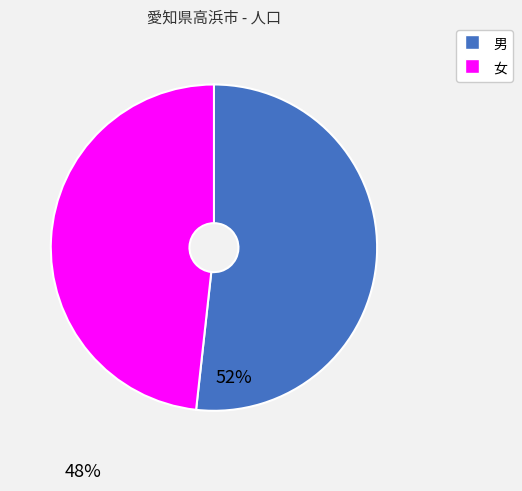

True or false: 女 accounts for 48% of the total.

True